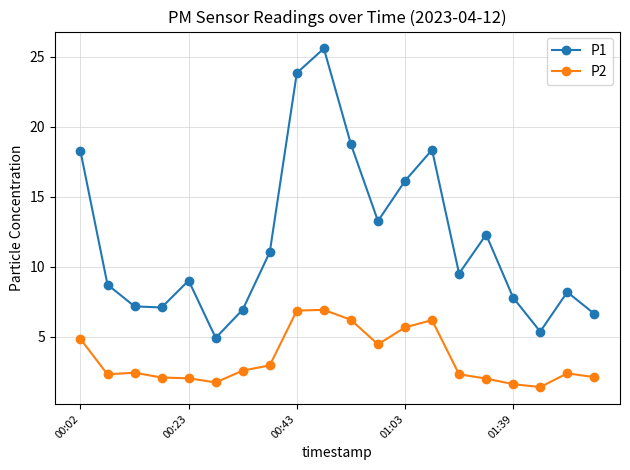

What is the value of the P2 point at the 7th from the left?

2.6